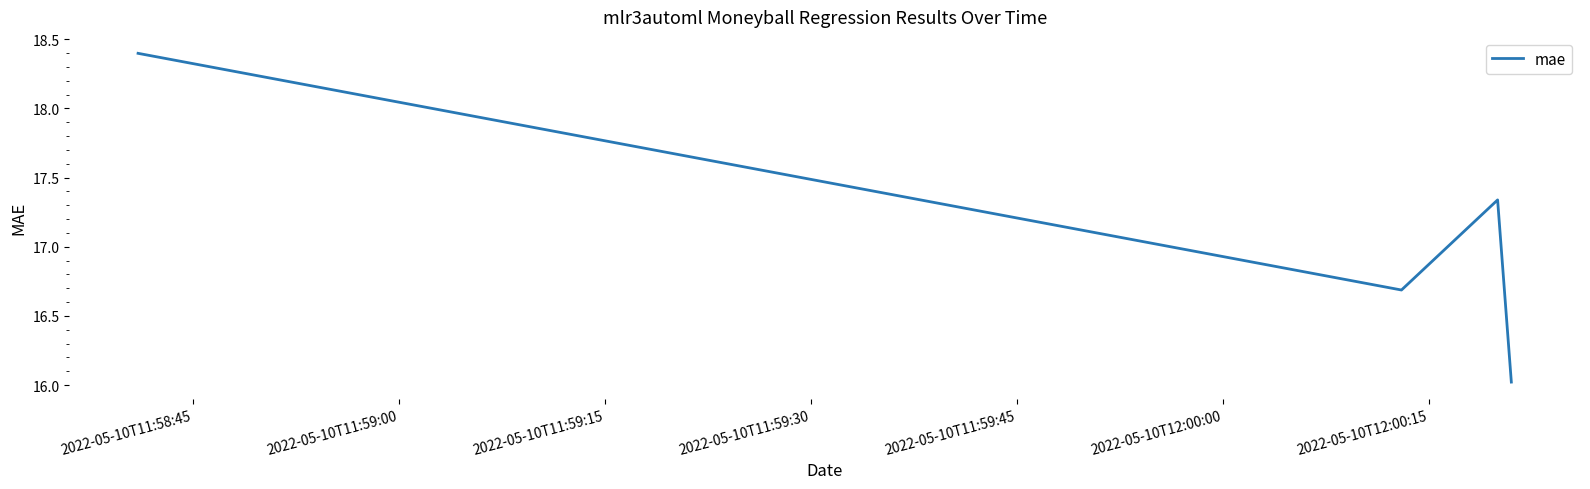

What is the maximum value shown in the chart?

18.4